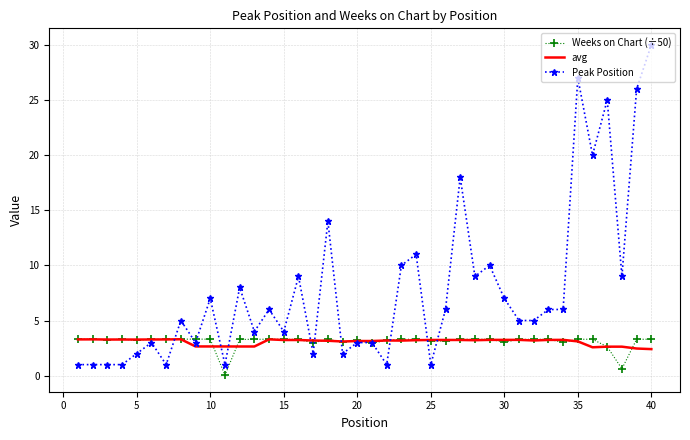

Which series has the largest total across all categories?

Peak Position